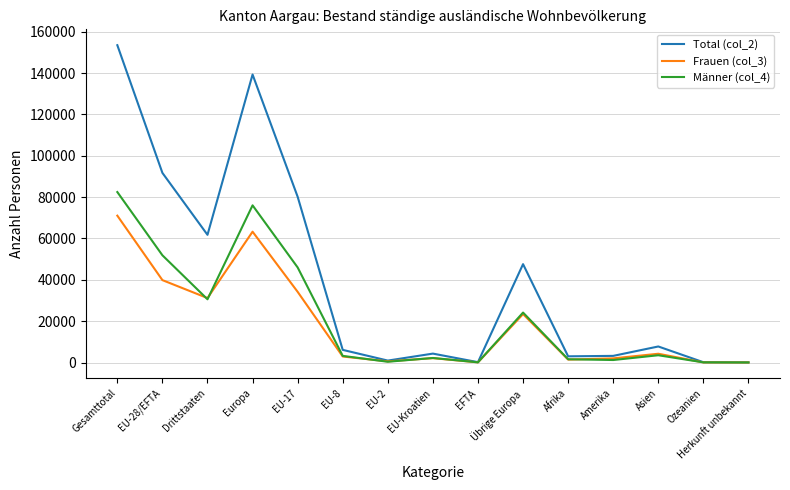

Which label corresponds to the largest value in the chart?

Gesamttotal